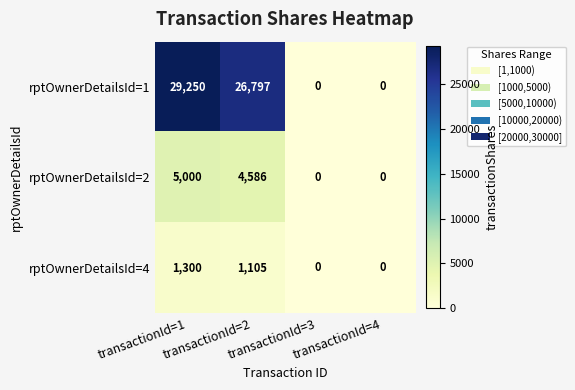

At which category is the sum across all series the highest?

transactionId=1